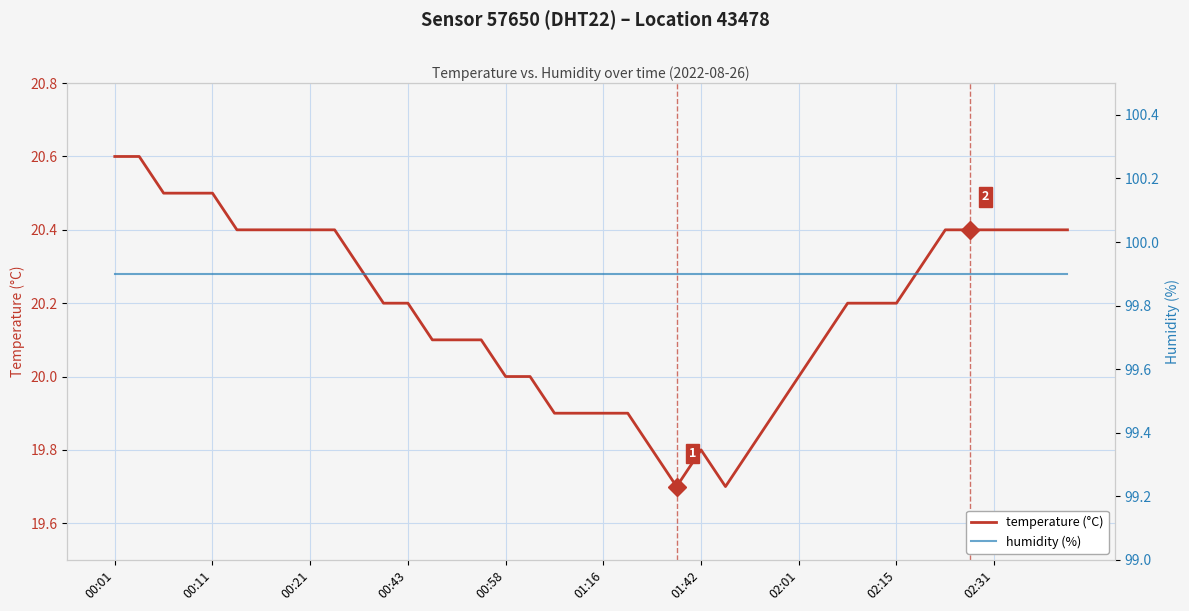

Which series has the largest total across all categories?

humidity (%)